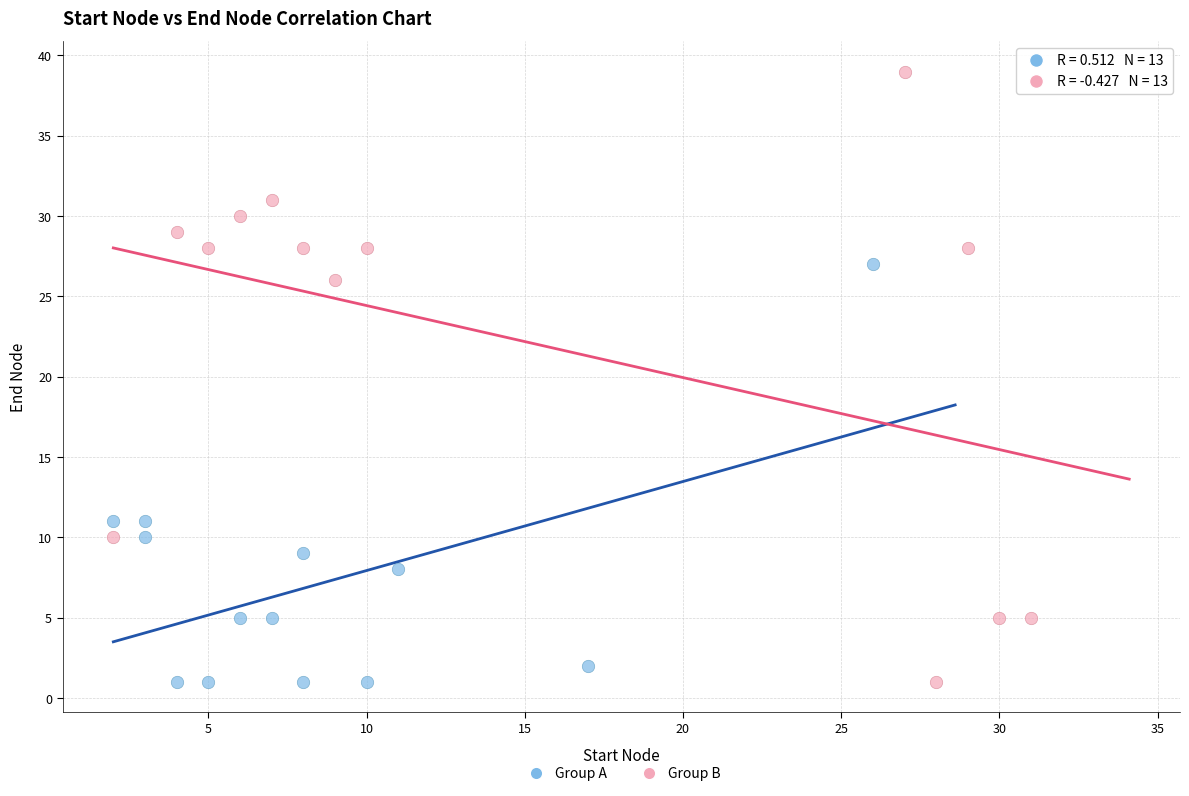

Which series contains the highest Y value?

Group B